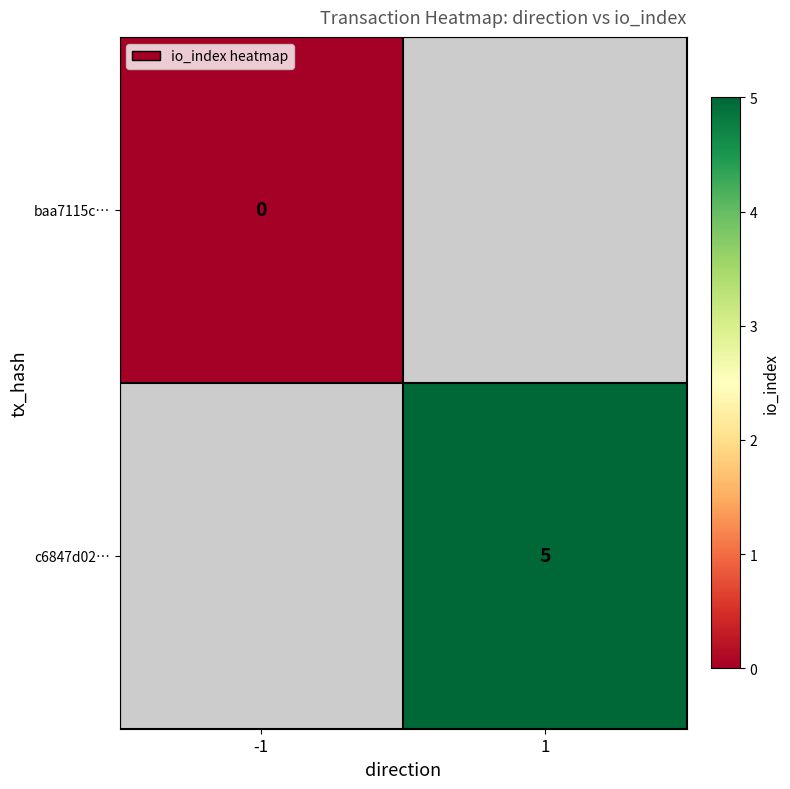

The c6847d02… series shows 3 at 1. True or false?

False